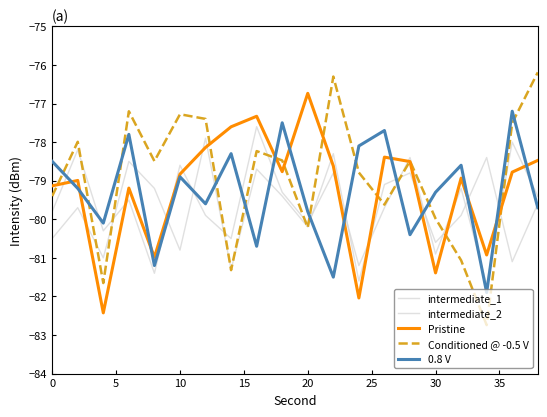

Reading left to right, what are all the values shown in this chart?

intermediate_1: -80.5	-79.7	-81.0	-78.5	-79.2	-80.8	-77.9	-81.3	-78.7	-79.4	-80.2	-78.3	-81.6	-79.1	-78.8	-80.6	-79.9	-78.4	-81.1	-79.6
intermediate_2: -79.8	-78.2	-80.3	-79.5	-81.4	-78.6	-79.9	-80.5	-77.6	-79.3	-80.1	-78.8	-81.2	-79.7	-78.4	-80.9	-79.2	-81.7	-78.0	-79.4
Pristine: -79.1	-79.0	-82.4	-79.2	-81.0	-78.8	-78.1	-77.6	-77.3	-78.8	-76.7	-78.6	-82.0	-78.4	-78.5	-81.4	-78.9	-80.9	-78.8	-78.5
Conditioned @ -0.5 V: -79.4	-78.0	-81.7	-77.2	-78.5	-77.3	-77.4	-81.3	-78.2	-78.5	-80.2	-76.3	-78.8	-79.6	-78.5	-80.0	-81.1	-82.7	-77.5	-76.2
0.8 V: -78.5	-79.2	-80.1	-77.8	-81.2	-78.9	-79.6	-78.3	-80.7	-77.5	-79.8	-81.5	-78.1	-77.7	-80.4	-79.3	-78.6	-81.9	-77.2	-79.7